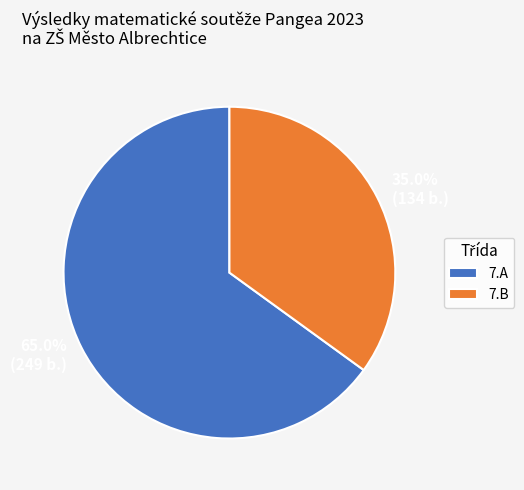

Is there any slice that represents more than half of the pie?

Yes